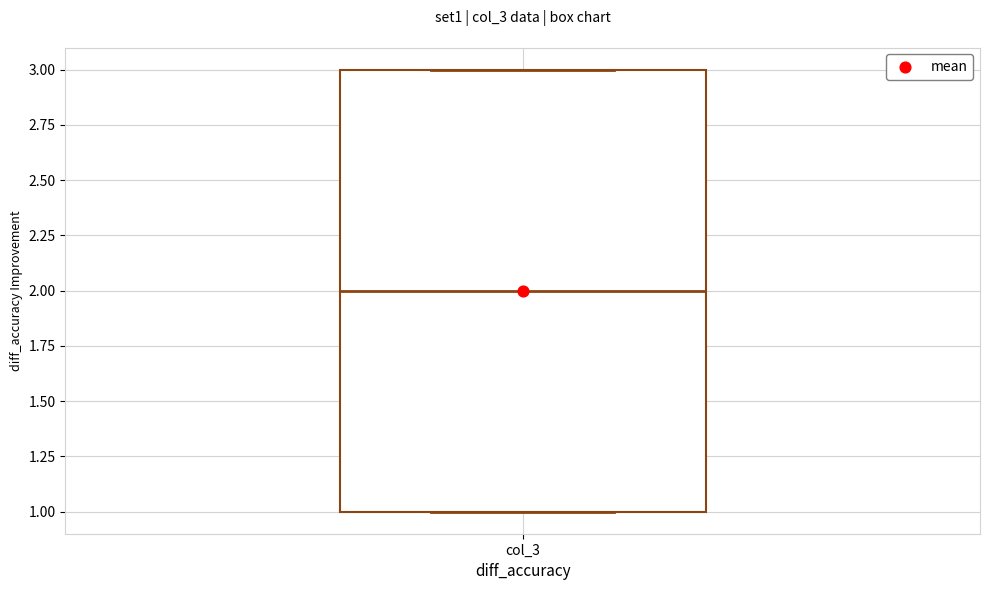

Where is the upper edge of the box for col_3 on the y-axis? The values are not printed on the chart, so give them approximately, as read against the axis.

3